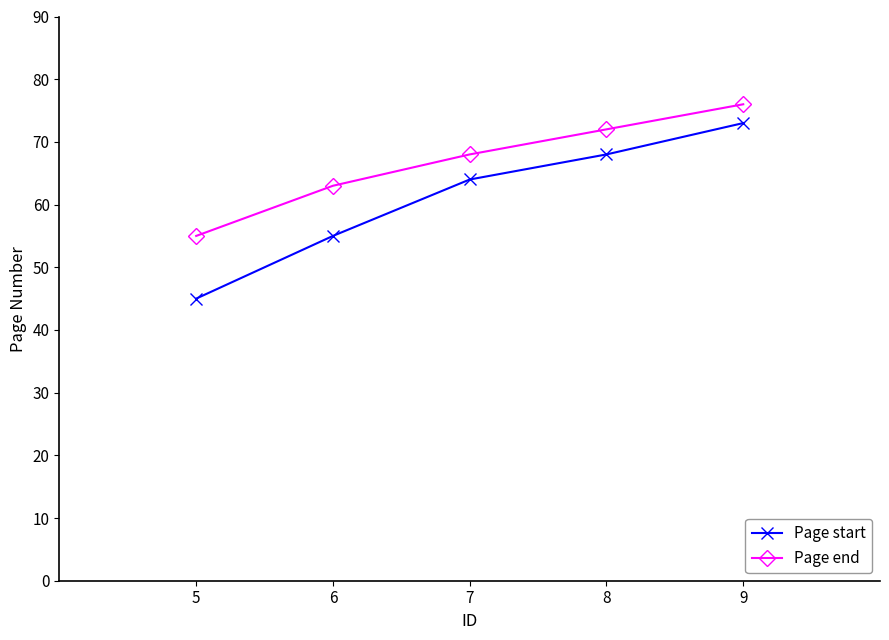

True or false: Page end and Page start cross at least once.

False